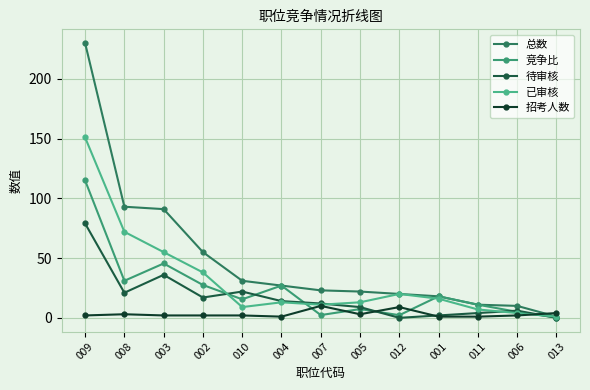

What is the difference between the highest and lowest values at 010?

29.0